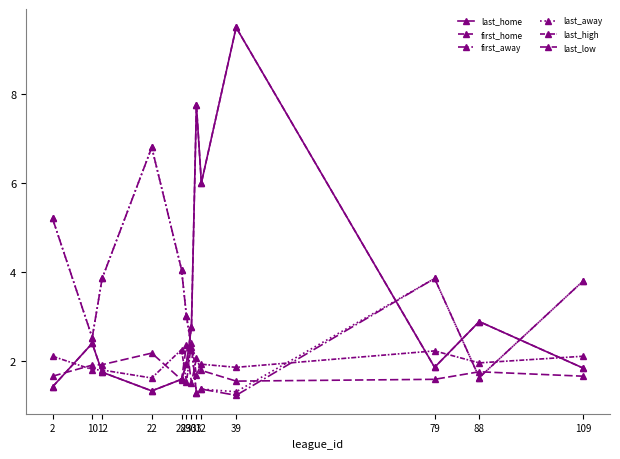

At which category does last_away reach its first local peak?

22